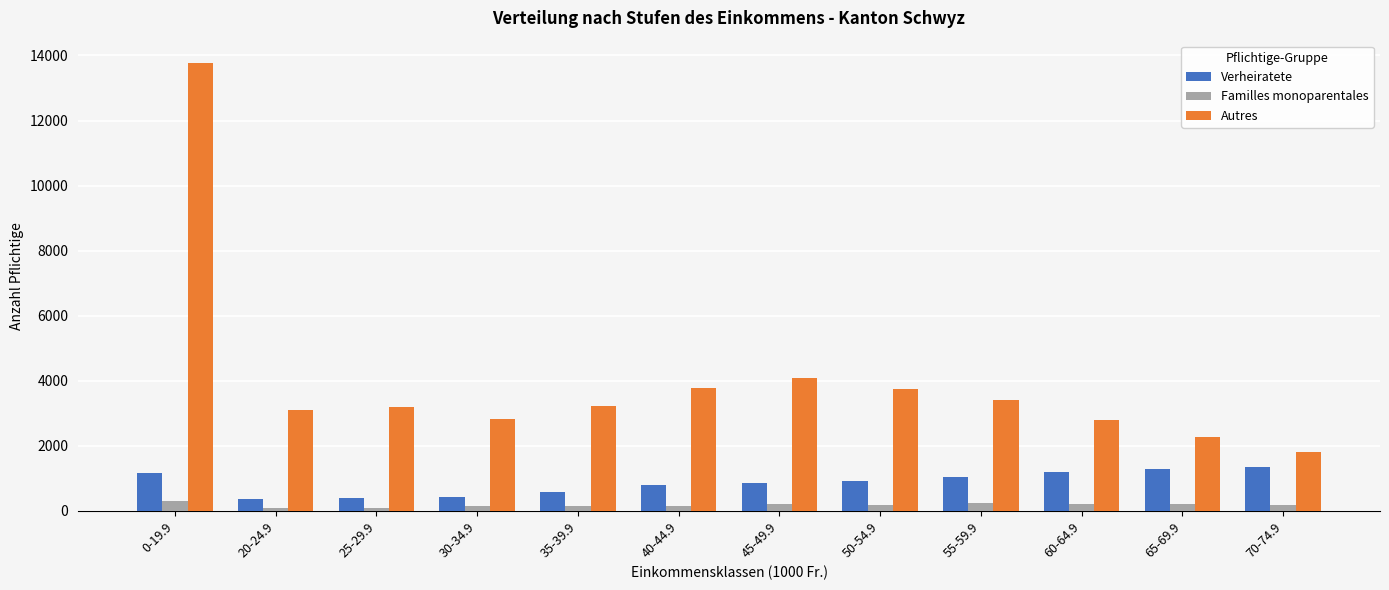

Count the number of categories in the chart.

12